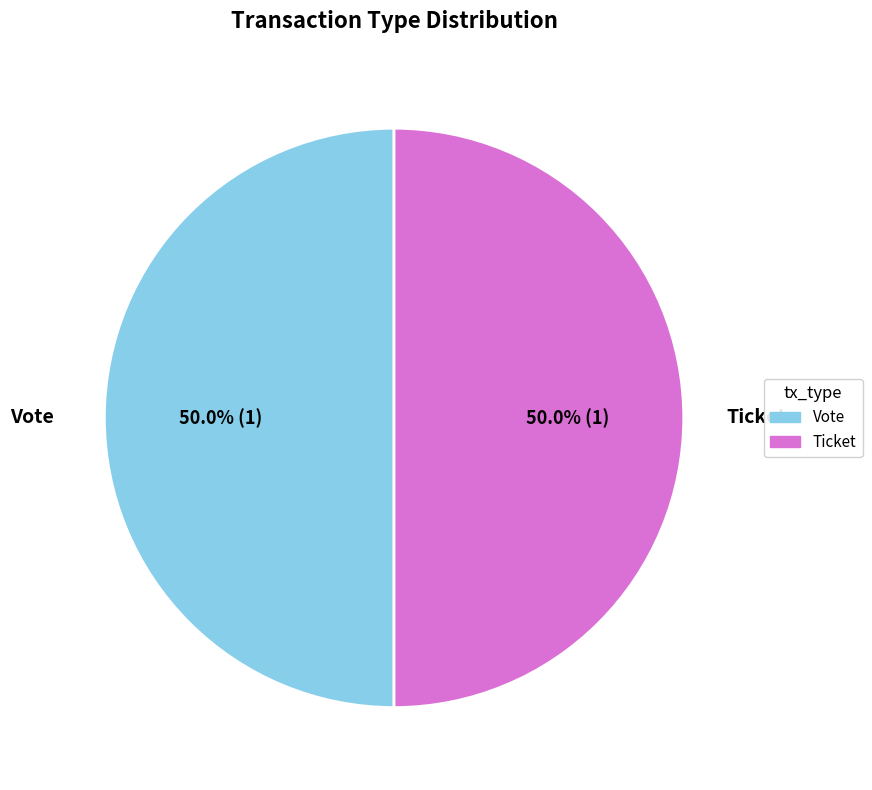

To the nearest percent, what is the combined percentage of Ticket and Vote?

100%